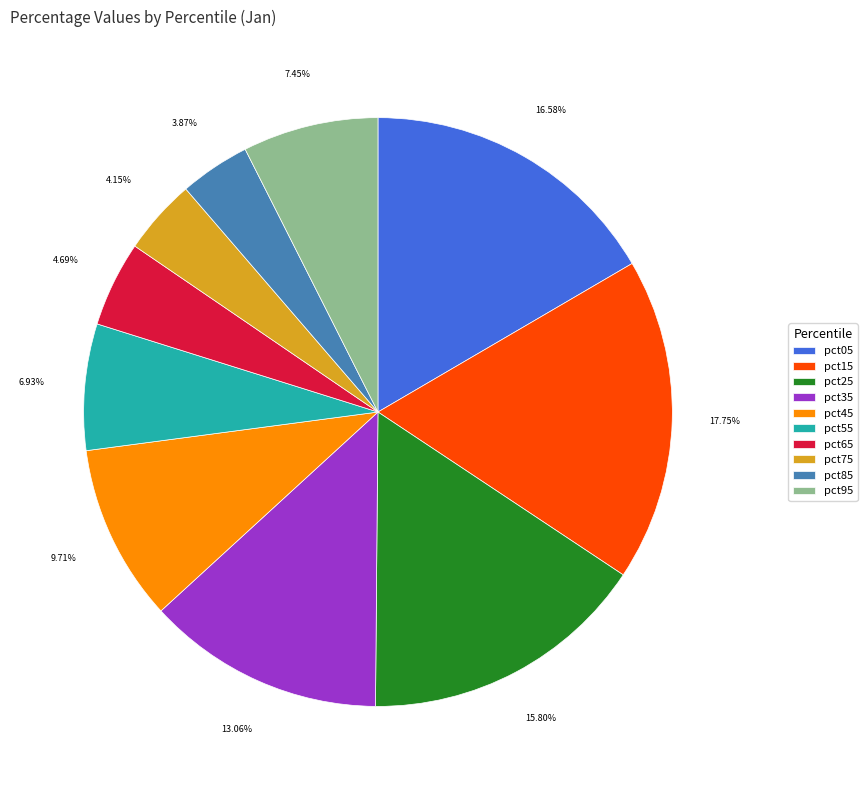

How many slices are in this pie chart?

10